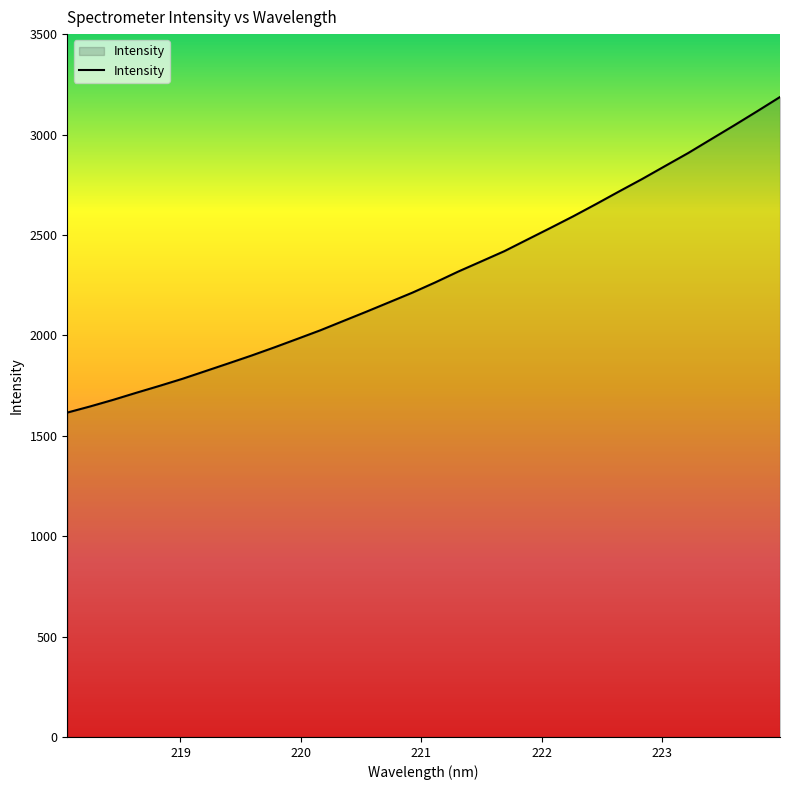

What is the greatest value displayed?

3186.8